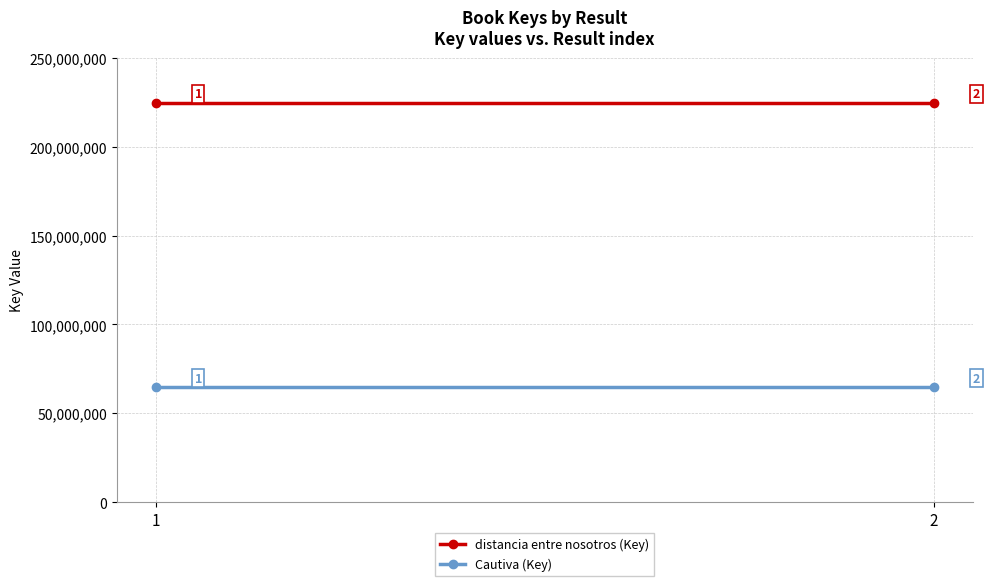

What is the average value of the distancia entre nosotros (Key) series?

224699240